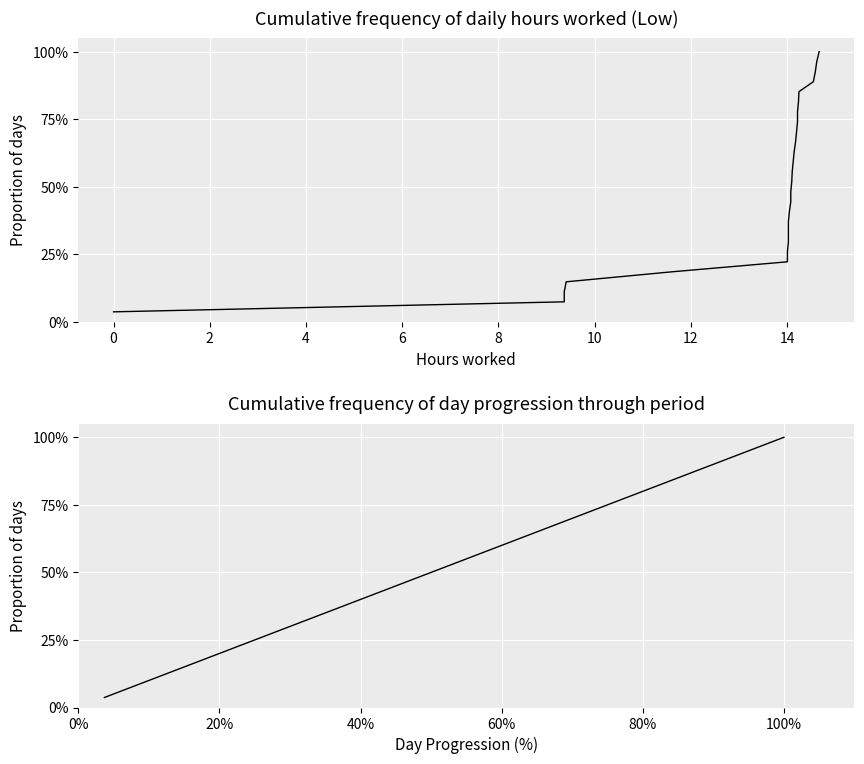

What is the average value of the Low (hours worked) series?

51.9